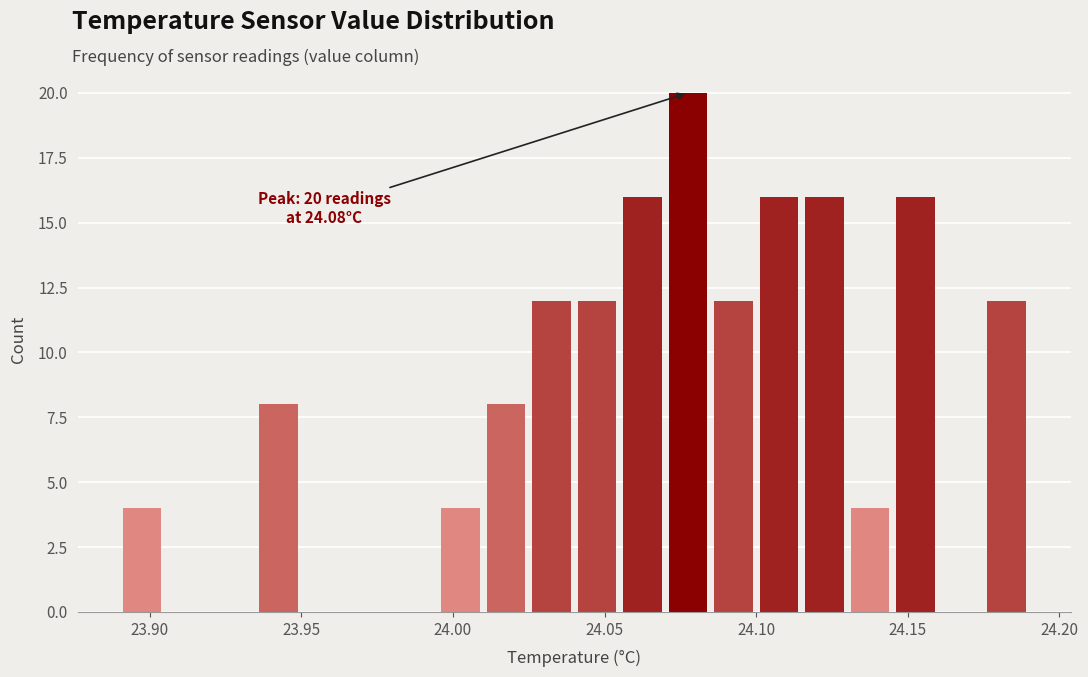

Read against the x-axis, roughly where is the centre of the tallest bar?

24.080